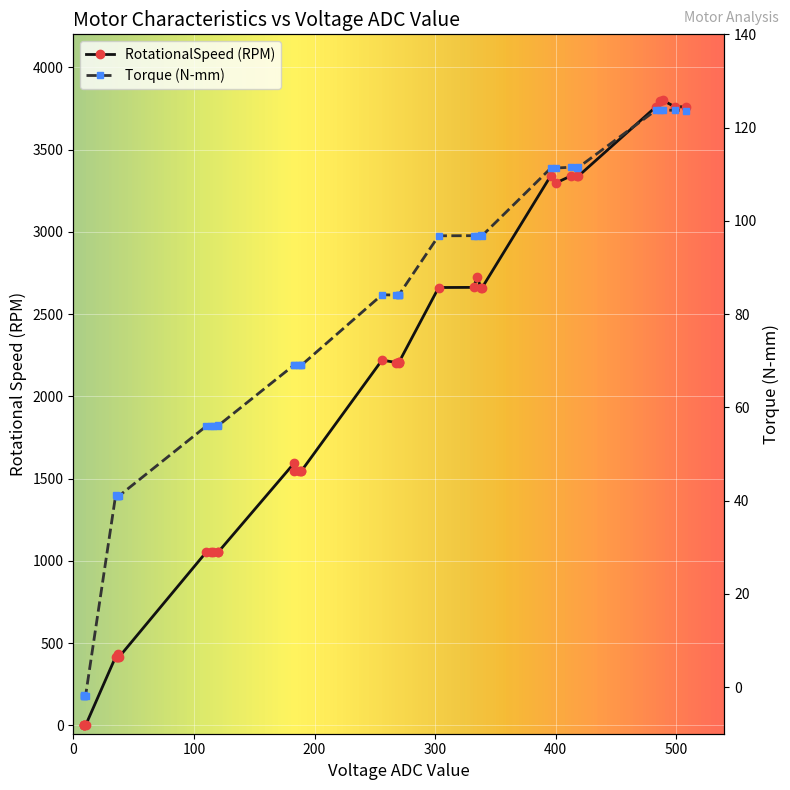

What is the maximum value for Torque (N-mm)?

123.8